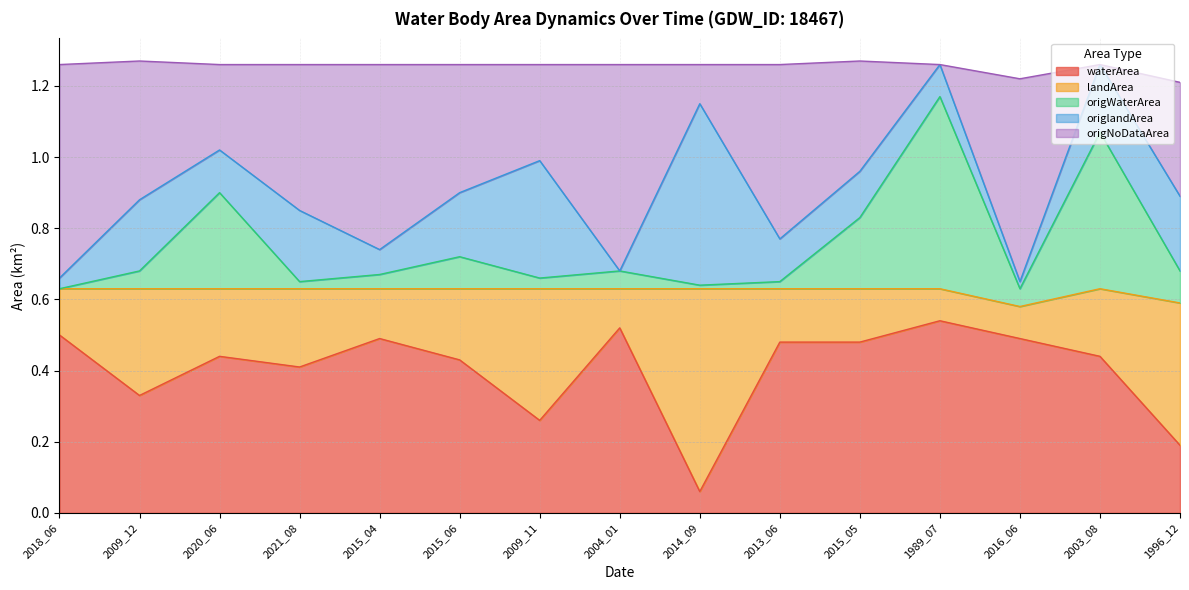

How many lines are shown in the chart?

5